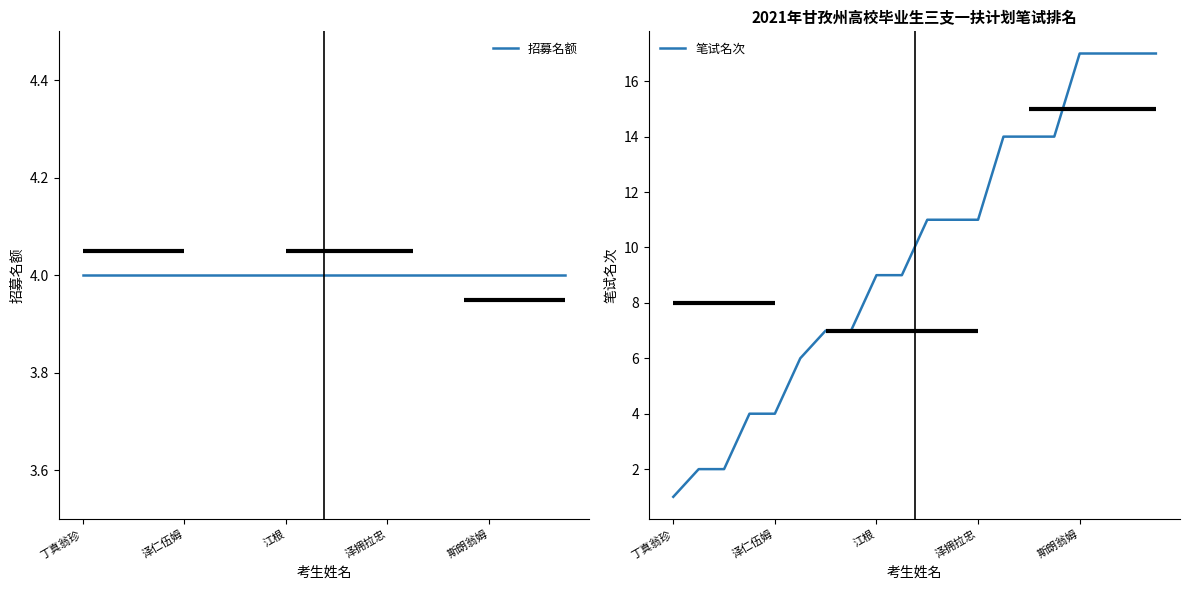

True or false: 招募名额 and 笔试名次 intersect in this chart.

False